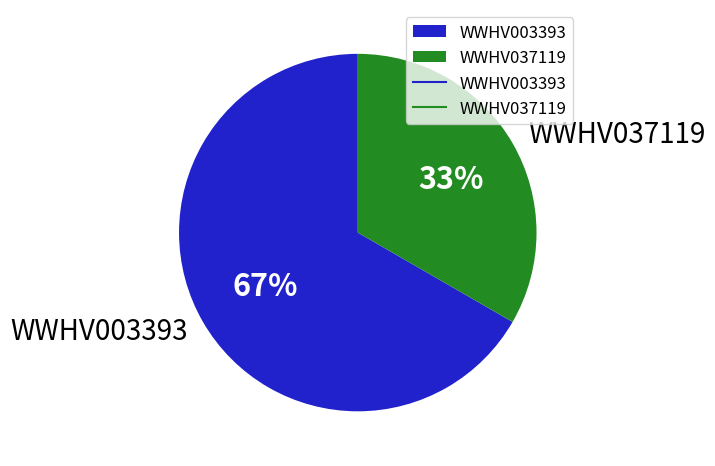

Rank the categories by value from lowest to highest.

WWHV037119, WWHV003393